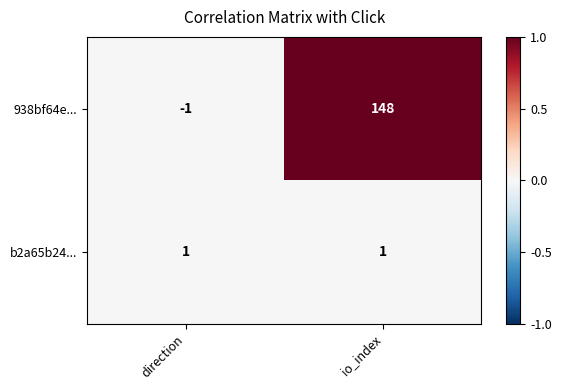

What is the total value across all series at io_index?

149